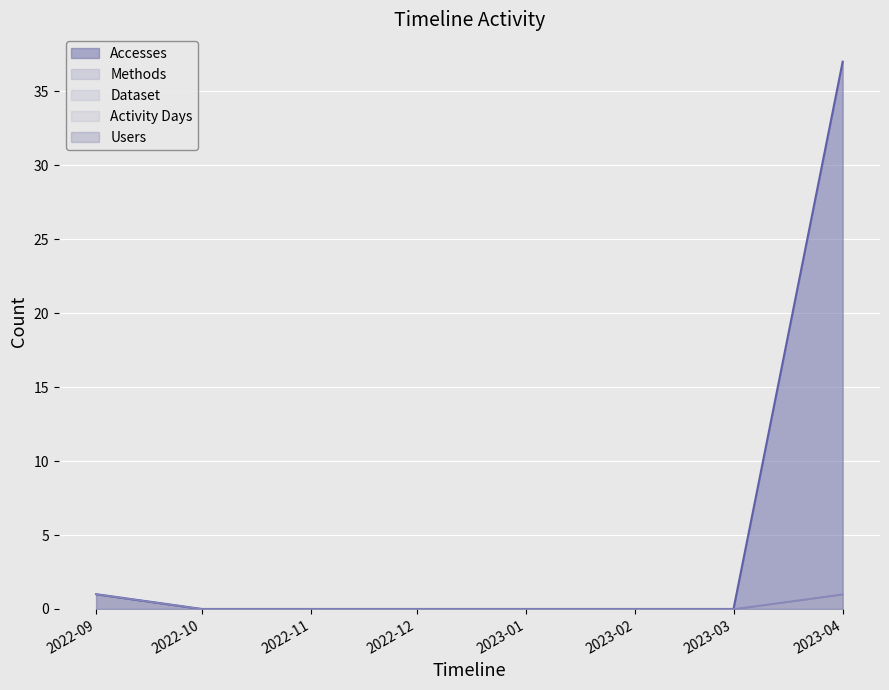

Which category has the lowest value across all series?

2022-10-01